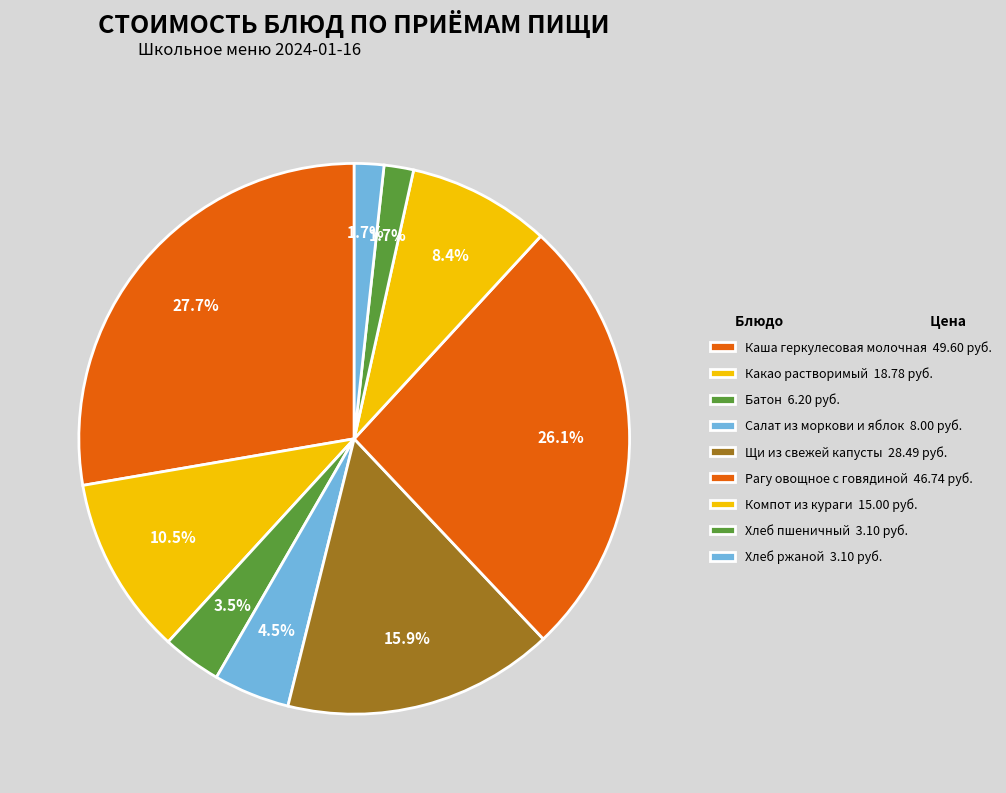

To the nearest percent, what is the average slice percentage?

11%